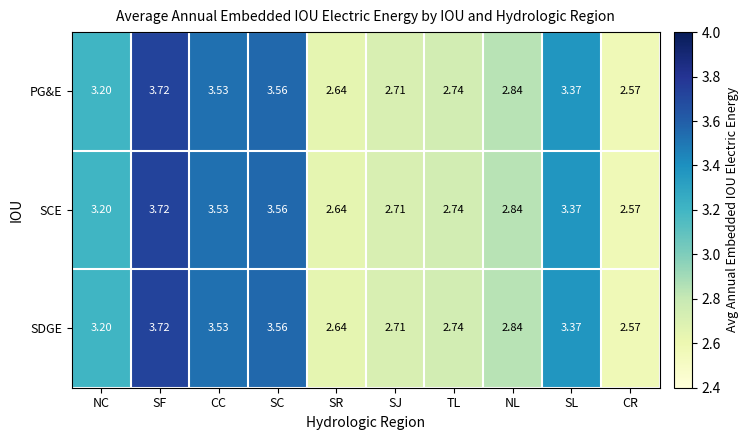

What is the total value across all series at CC?

10.6